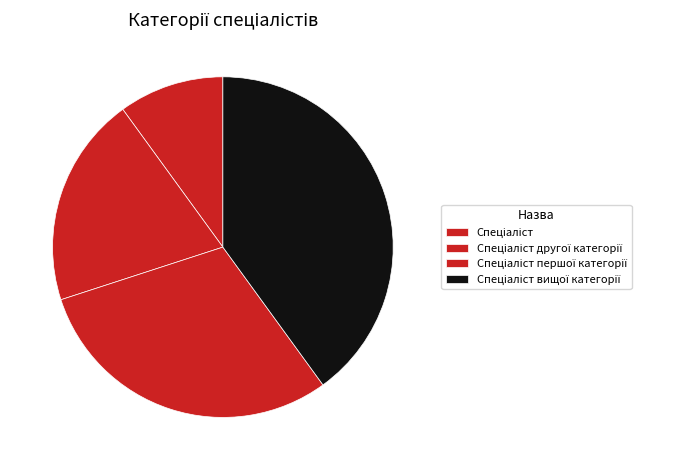

What percentage is the Спеціаліст slice, to the nearest percent?

10%